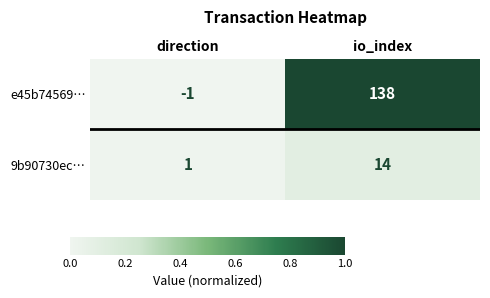

Is the value of 9b90730ec… at direction greater than the value of e45b74569… at io_index?

No